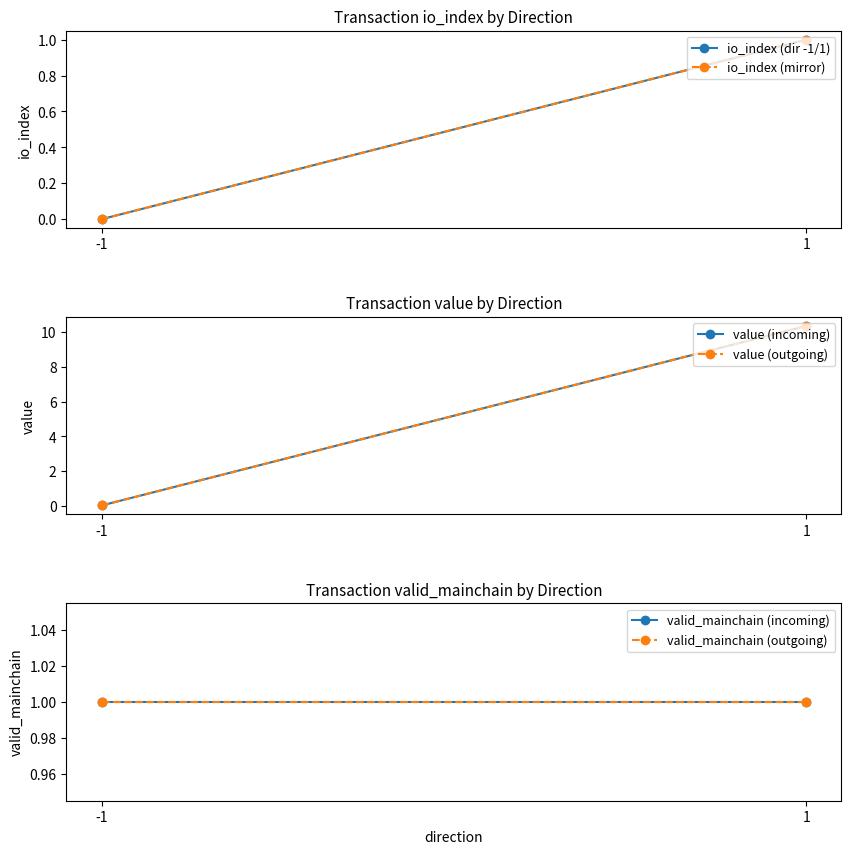

The valid_mainchain (outgoing) series shows 1.0 at 1. True or false?

True